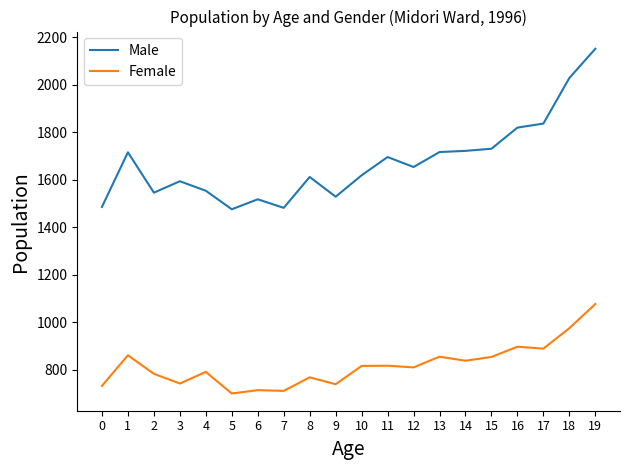

What is the difference between the Male values at 5 and 6?

42